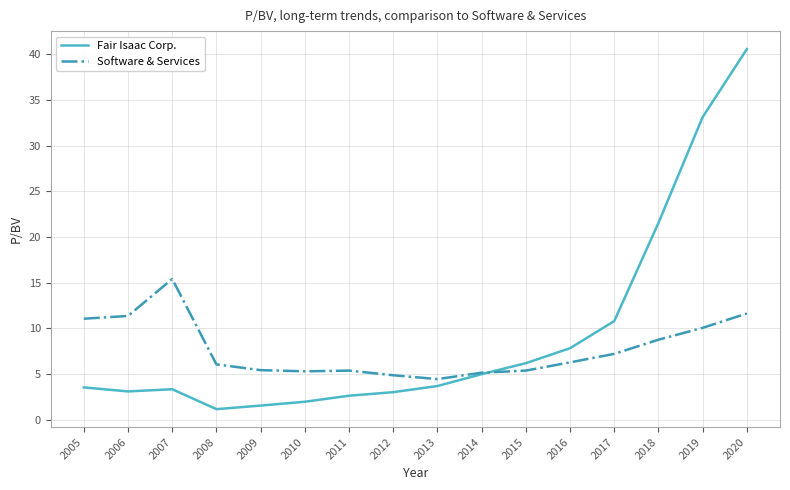

Where is the first local maximum for Fair Isaac Corp.?

2007